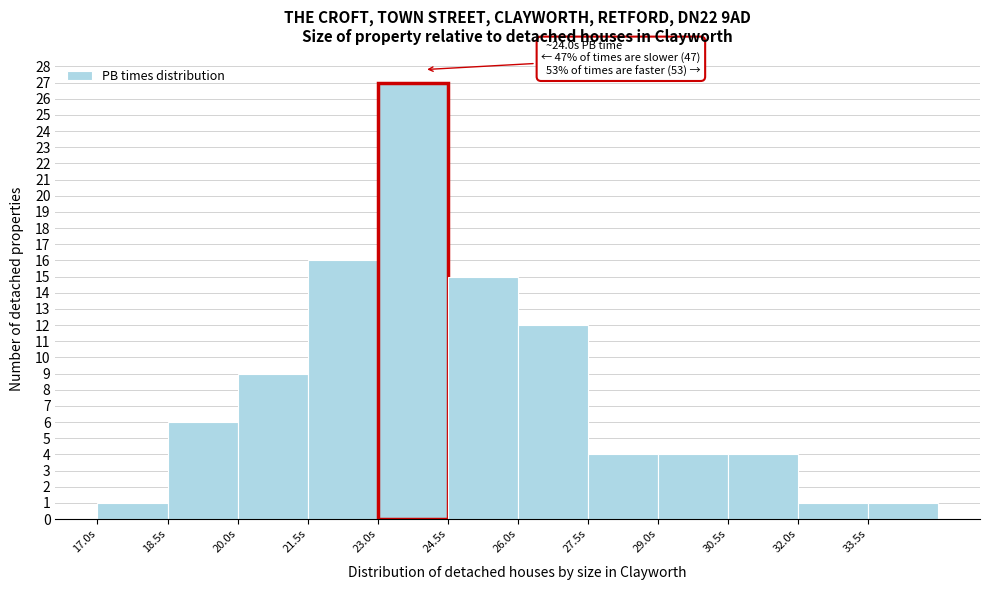

Which range on the x-axis has the tallest bar?

23.0 to 24.5